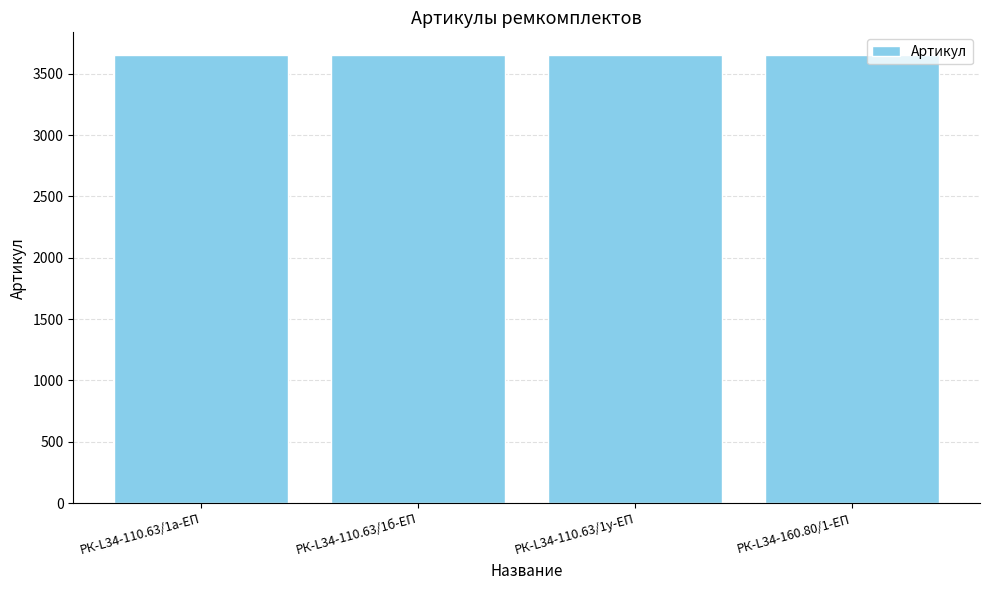

What is the average value?

3654